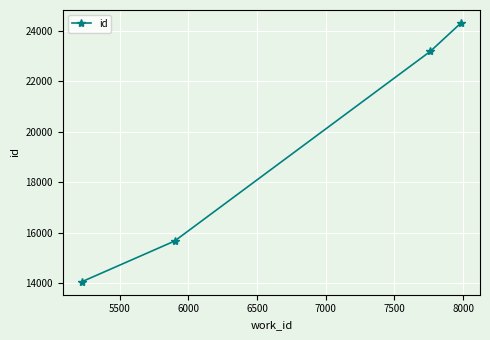

What is the sum of all values?

77196